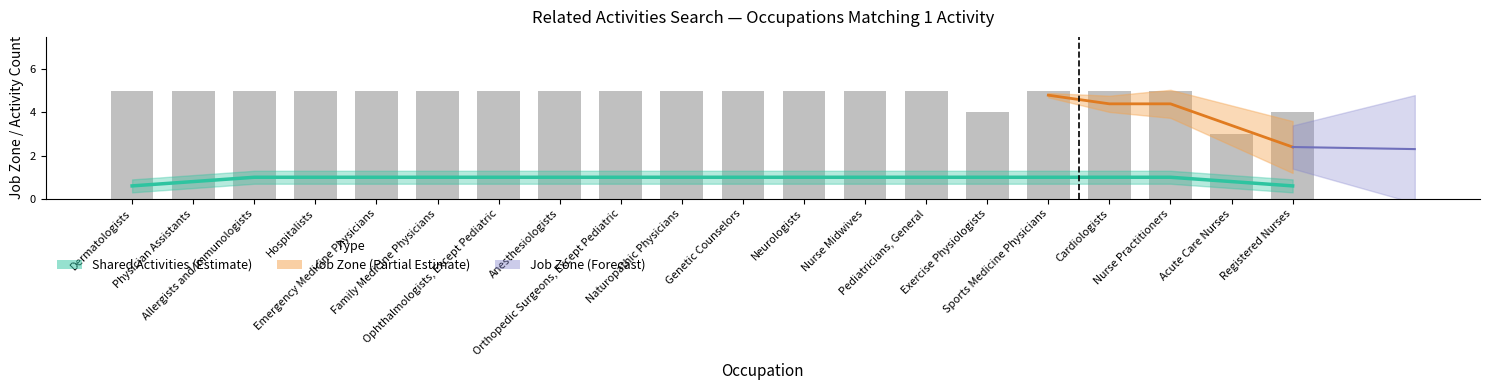

True or false: the data shows 0.5 at Sports Medicine Physicians.

False